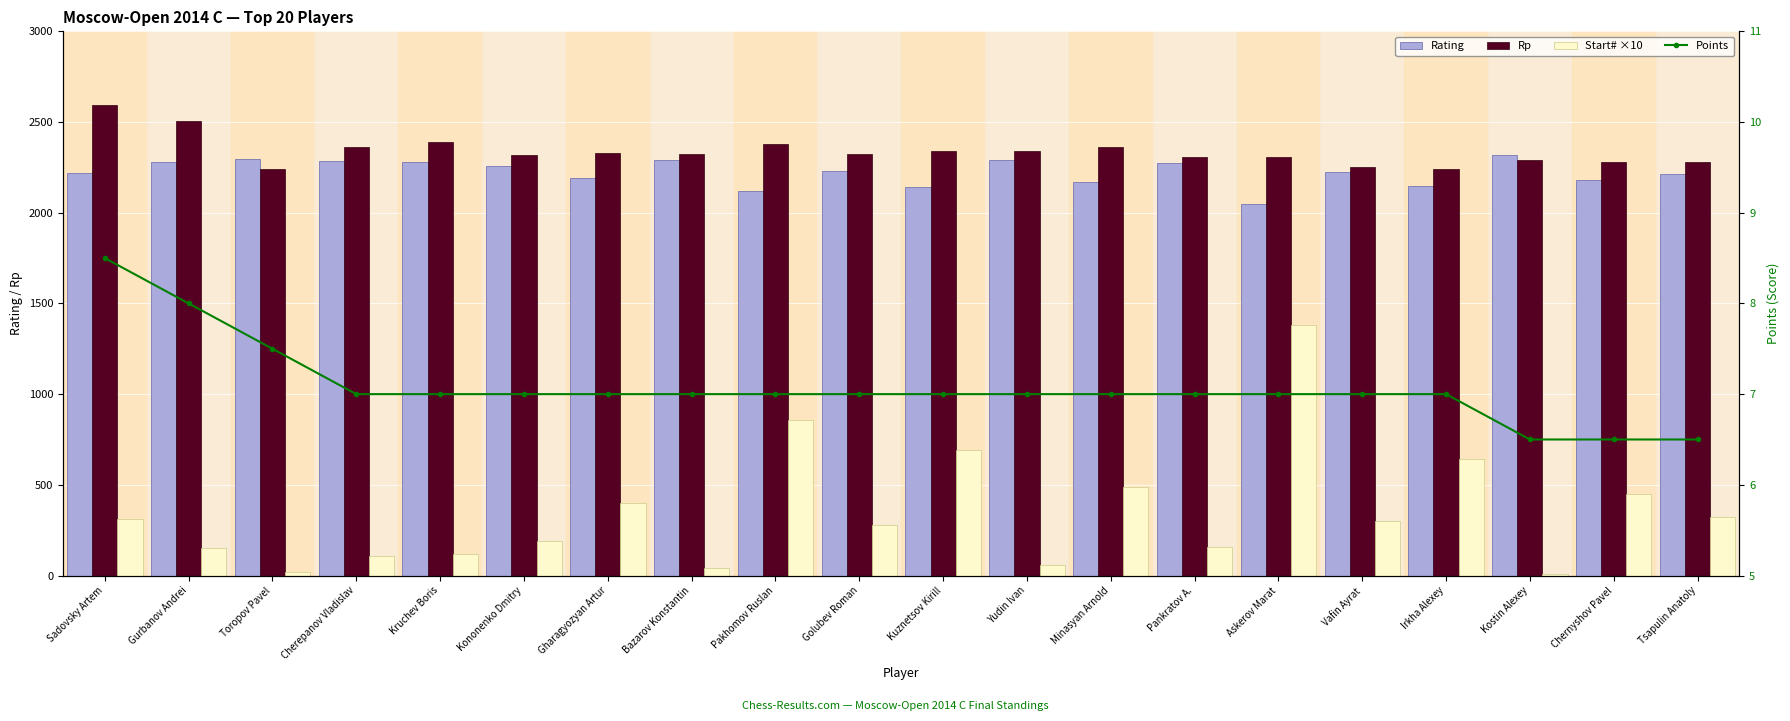

How many distinct data groups are displayed?

4